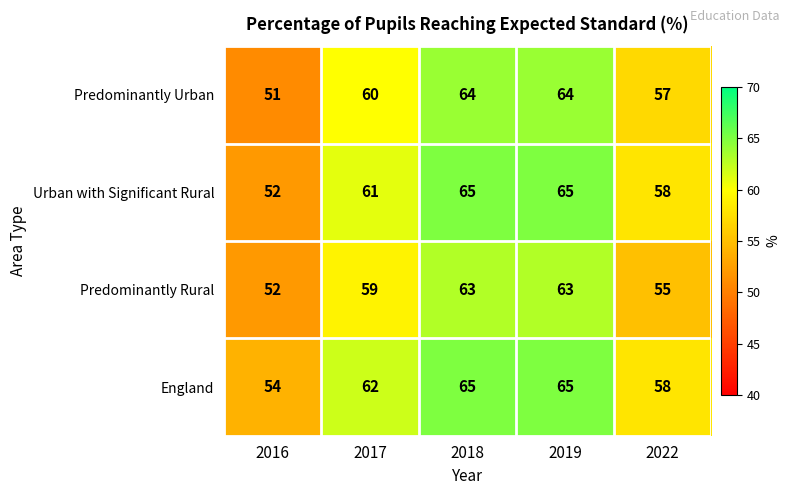

Reading left to right, list all the values displayed in this chart.

Predominantly Urban: 51	60	64	64	57
Urban with Significant Rural: 52	61	65	65	58
Predominantly Rural: 52	59	63	63	55
England: 54	62	65	65	58